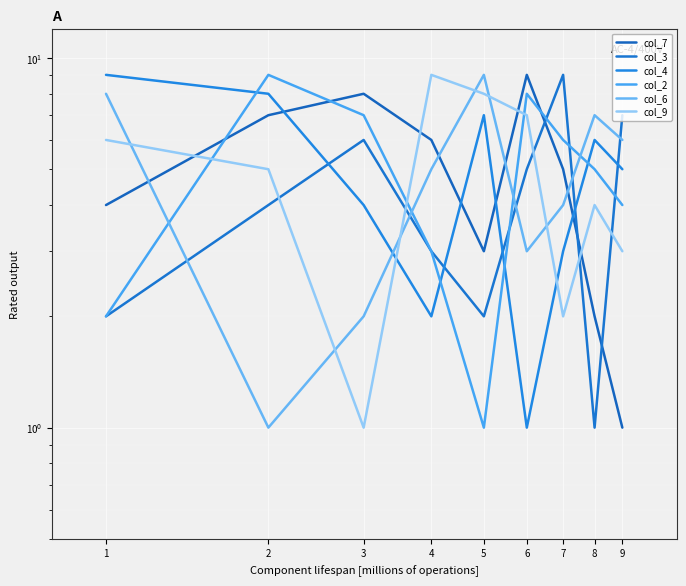

What is the average value of the col_3 series?

4